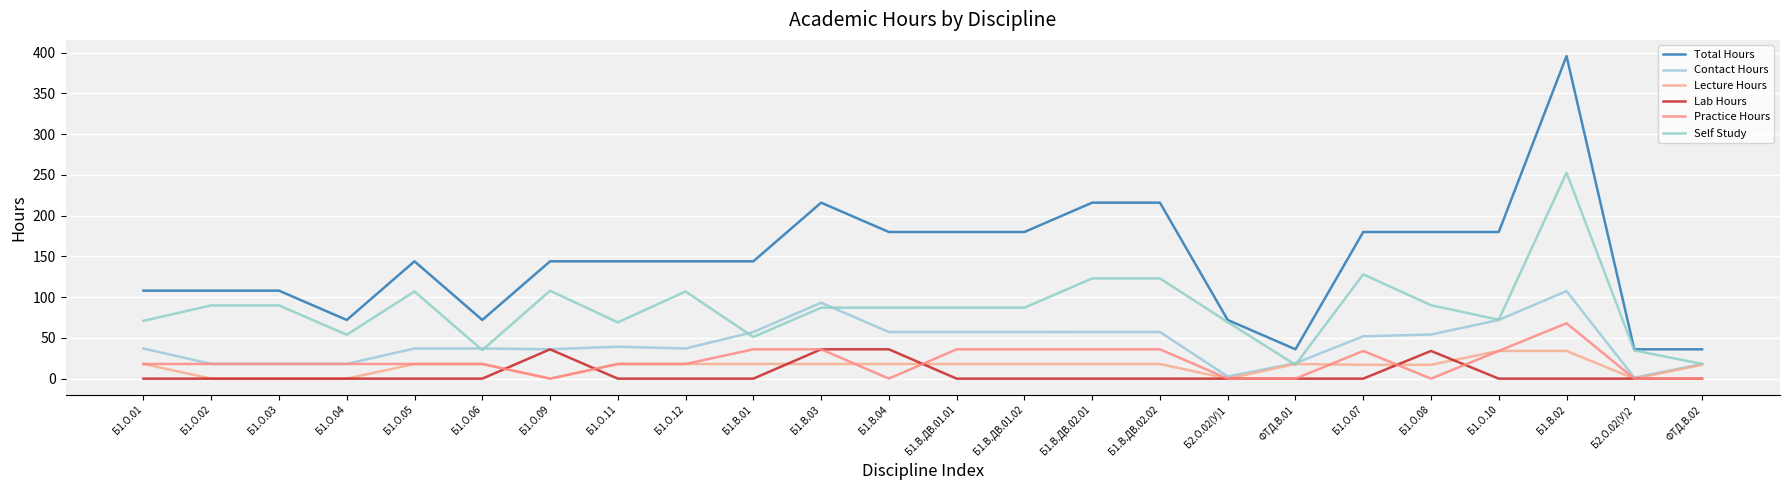

Which series has the widest spread of values?

Total Hours